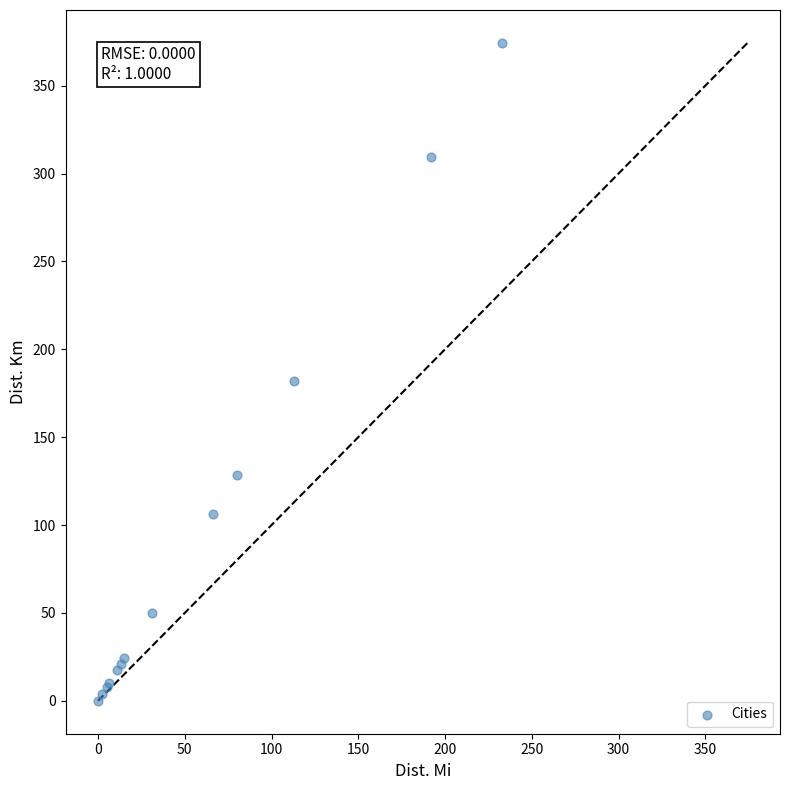

What Y value in the scatter plot is closest to 187?

181.9